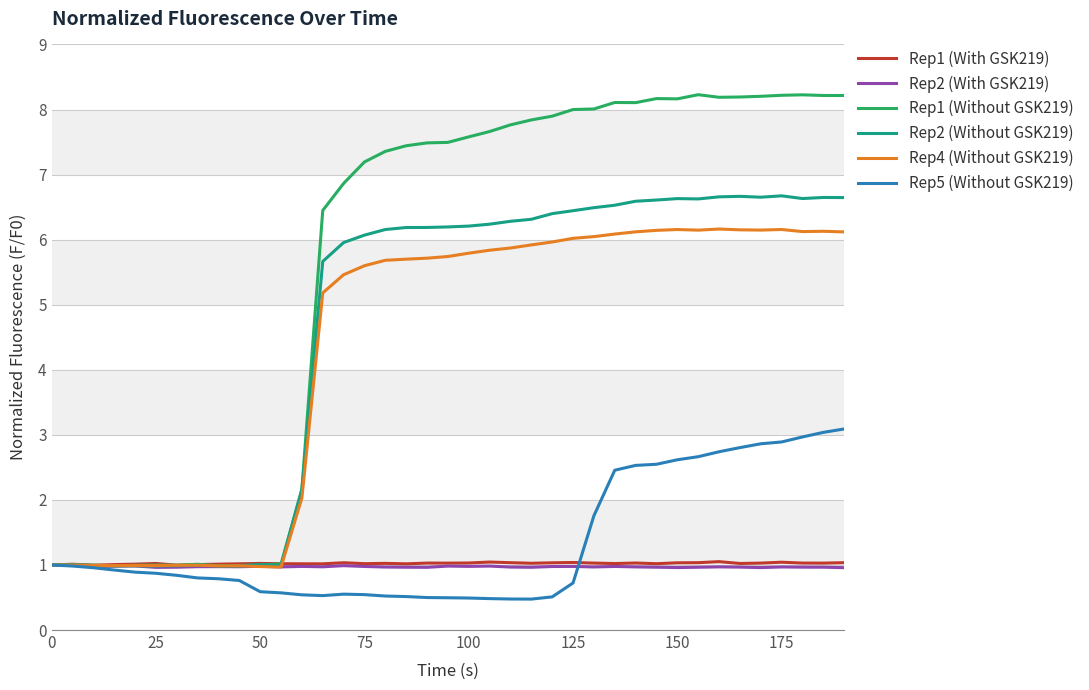

Which series has the widest spread of values?

Rep1 (Without GSK219)